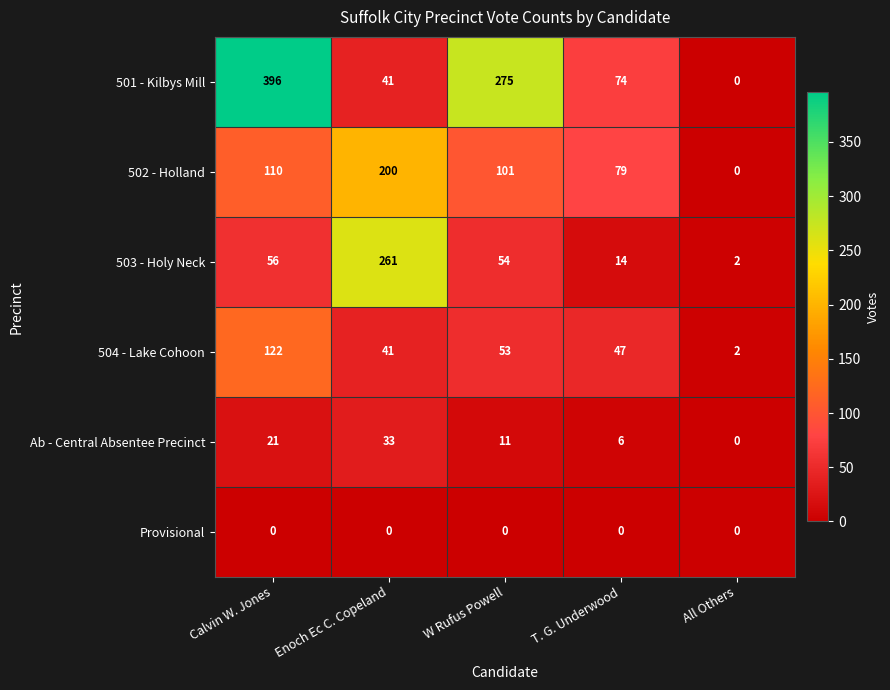

Reading left to right, transcribe all the data shown in this chart.

501 - Kilbys Mill: Calvin W. Jones=396	Enoch Ec C. Copeland=41	W Rufus Powell=275	T. G. Underwood=74	All Others=0
502 - Holland: Calvin W. Jones=110	Enoch Ec C. Copeland=200	W Rufus Powell=101	T. G. Underwood=79	All Others=0
503 - Holy Neck: Calvin W. Jones=56	Enoch Ec C. Copeland=261	W Rufus Powell=54	T. G. Underwood=14	All Others=2
504 - Lake Cohoon: Calvin W. Jones=122	Enoch Ec C. Copeland=41	W Rufus Powell=53	T. G. Underwood=47	All Others=2
Ab - Central Absentee Precinct: Calvin W. Jones=21	Enoch Ec C. Copeland=33	W Rufus Powell=11	T. G. Underwood=6	All Others=0
Provisional: Calvin W. Jones=0	Enoch Ec C. Copeland=0	W Rufus Powell=0	T. G. Underwood=0	All Others=0